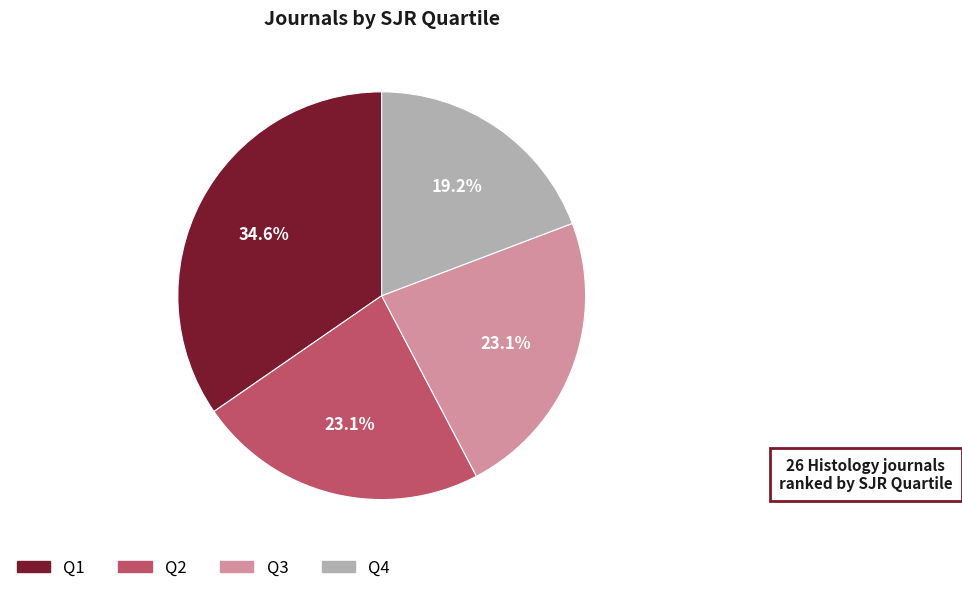

How many slices are in this pie chart?

4